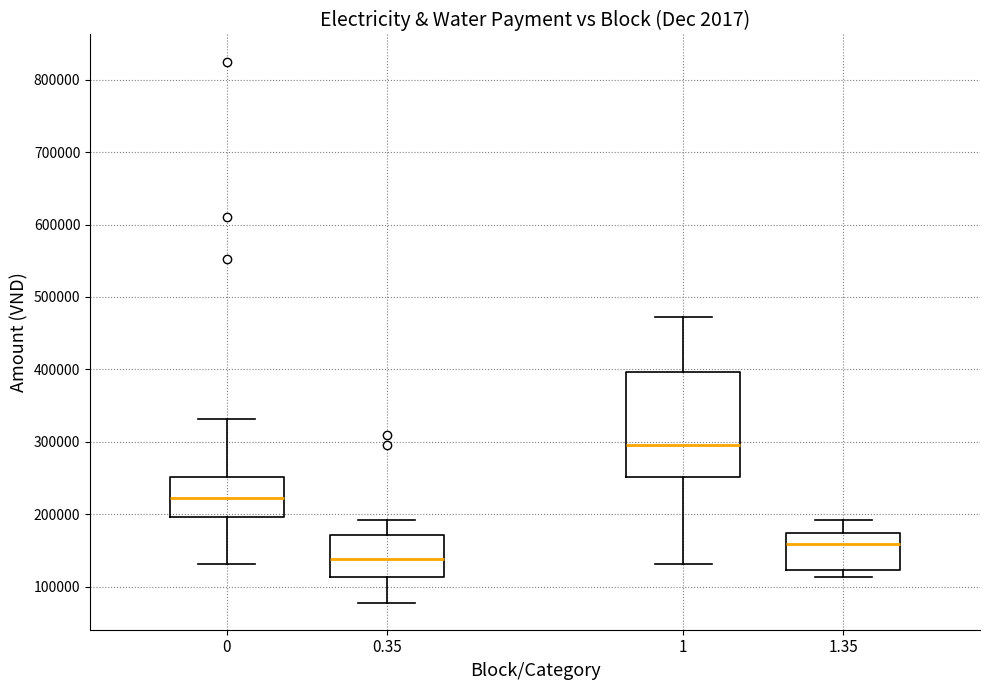

Reading left to right, transcribe this box plot: for each box, give where its median line is, the range the box spans, and where its two whiskers end, as read against the y-axis. The values are not printed on the chart, so give them approximately, as read against the axis.

0: median 220000, box 200000 to 250000, whiskers 130000 to 330000
0.35: median 140000, box 110000 to 170000, whiskers 80000 to 190000
1: median 300000, box 250000 to 400000, whiskers 130000 to 470000
1.35: median 160000, box 120000 to 170000, whiskers 110000 to 190000